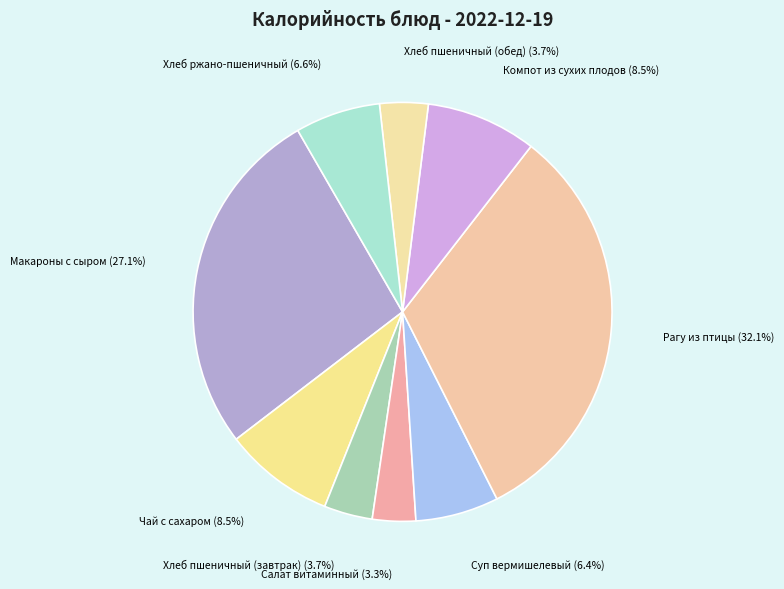

How many slices are in this pie chart?

9